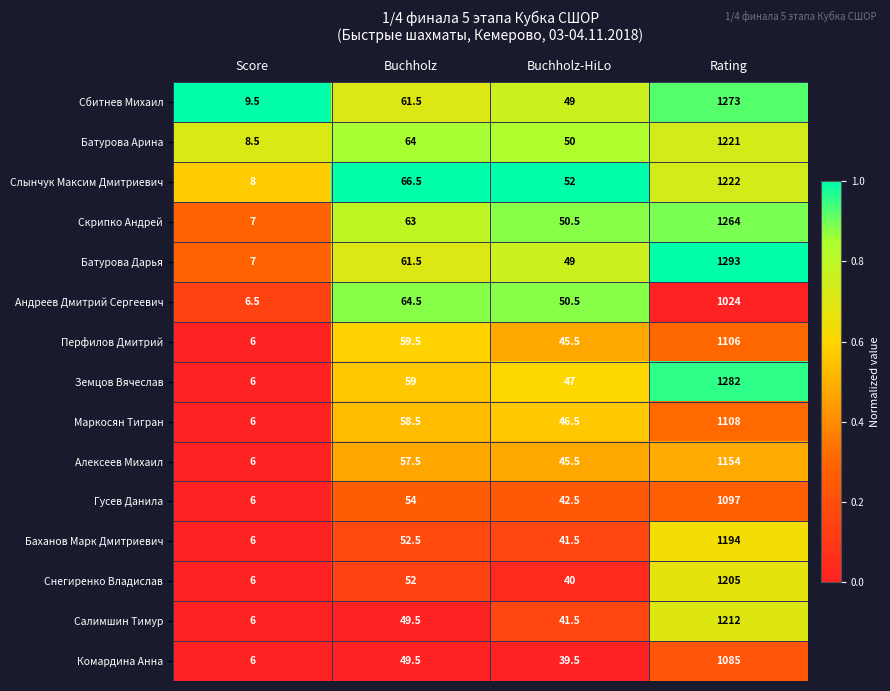

Which series has the widest spread of values?

Батурова Дарья